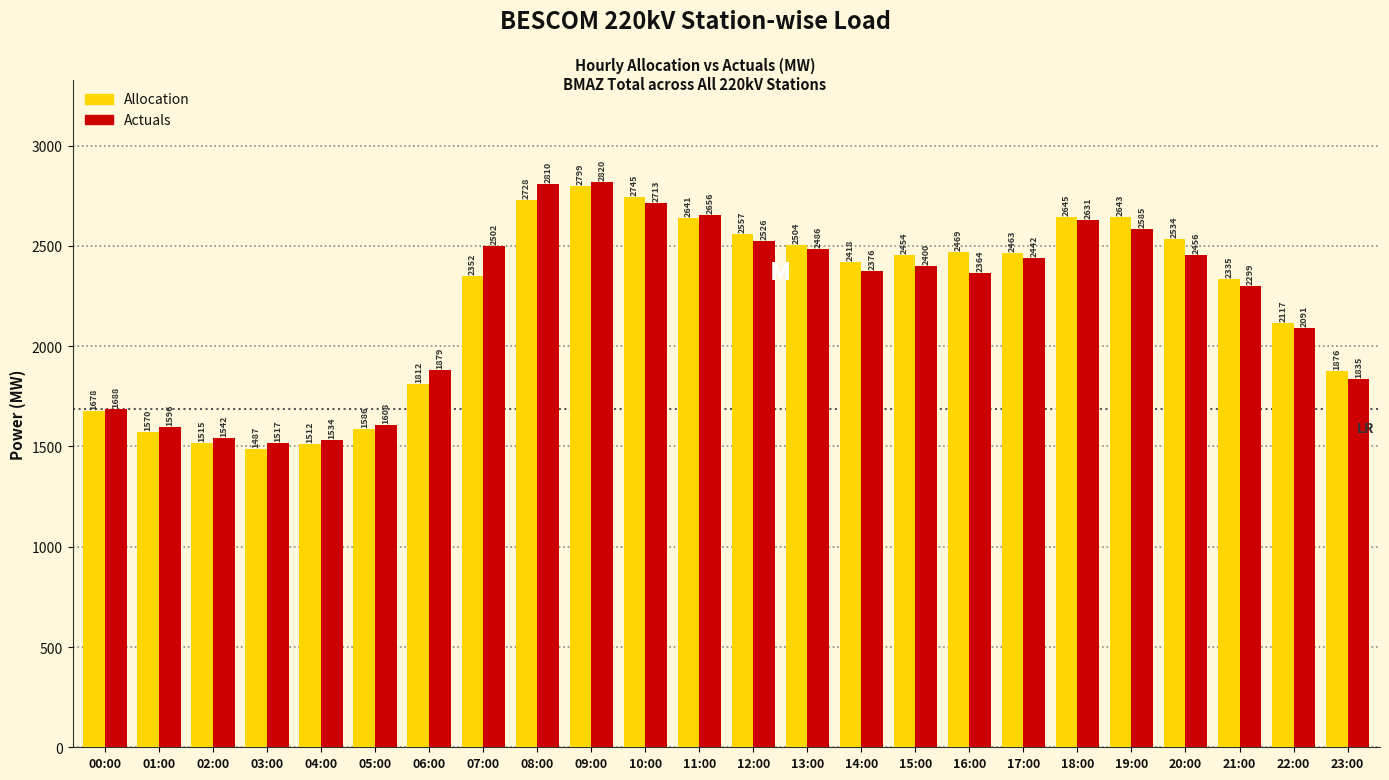

Which series changed the most between 08:00 and 19:00?

Actuals